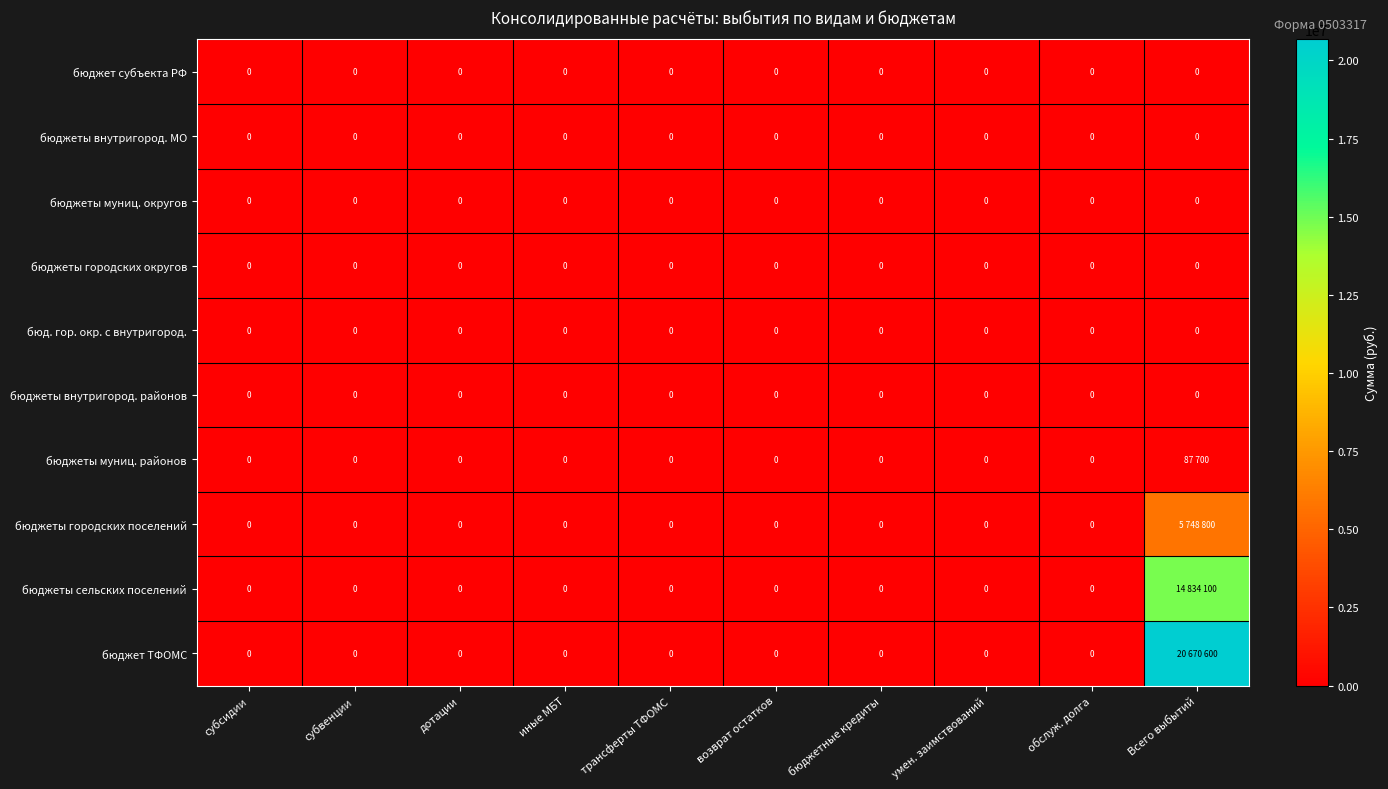

How many data points does each series have?

10